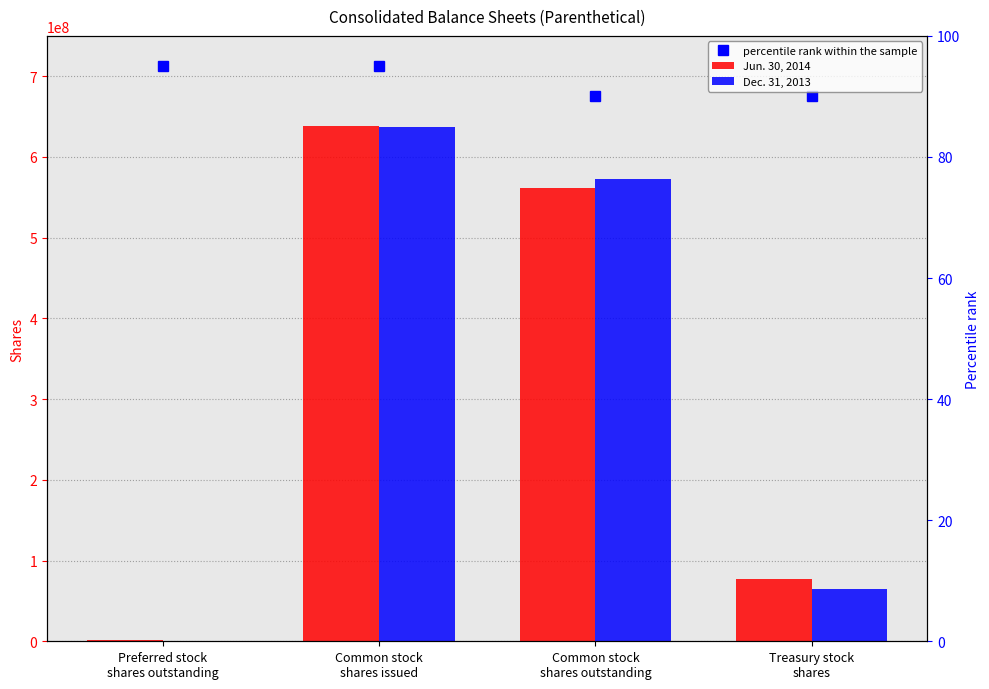

Which has a higher value, Common stock
shares outstanding or Preferred stock
shares outstanding?

Common stock
shares outstanding